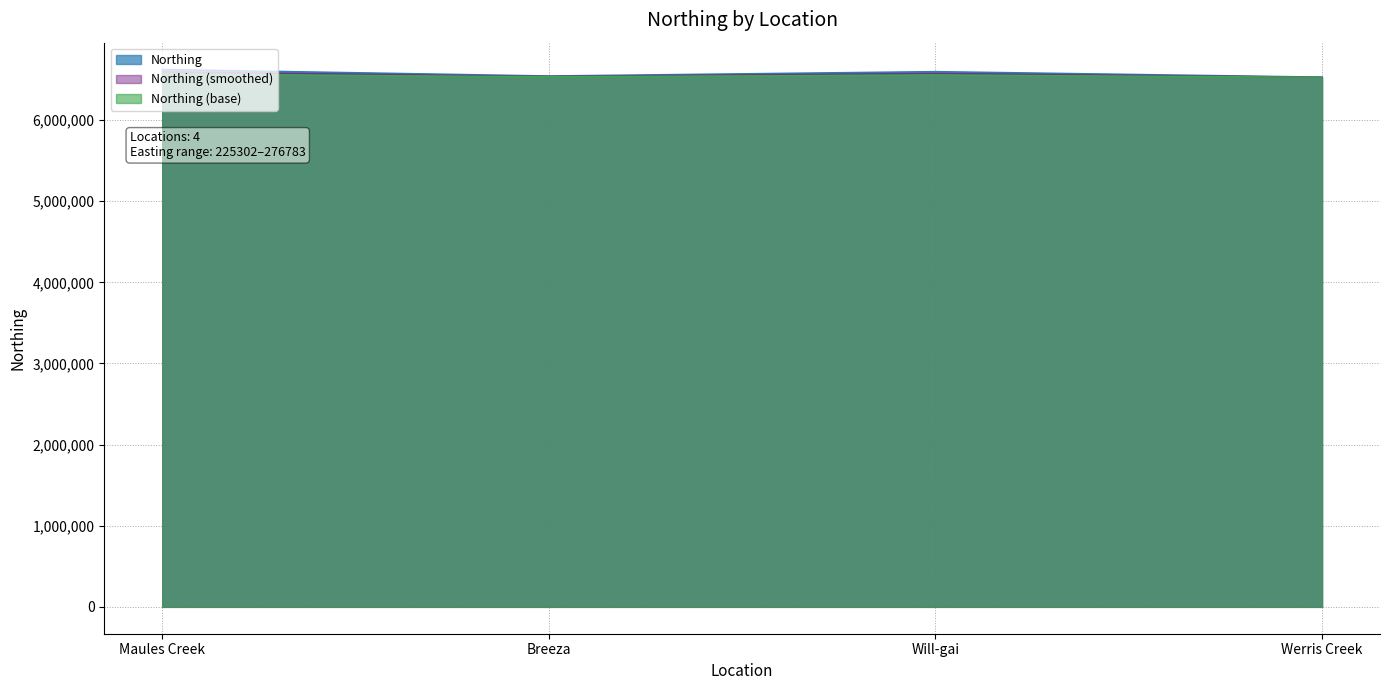

How many lines are shown in the chart?

3